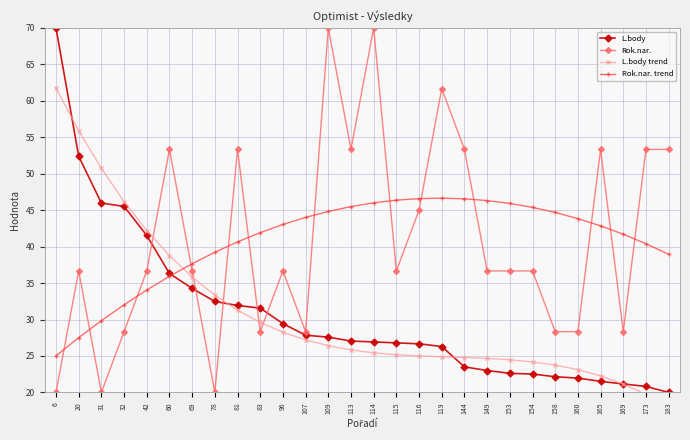

At 107, list the series in order from largest to smallest.

Rok.nar. trend, Rok.nar., L.body, L.body trend